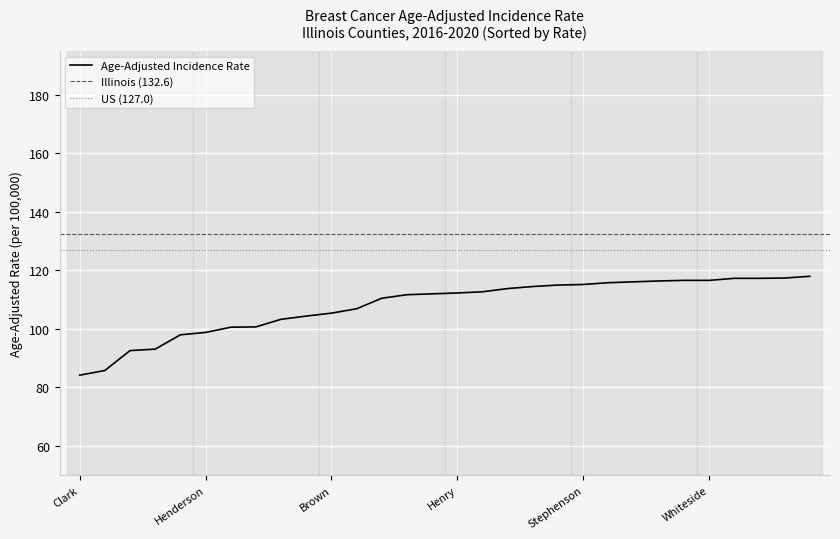

Is it true that the value at Alexander is 167.6?

False